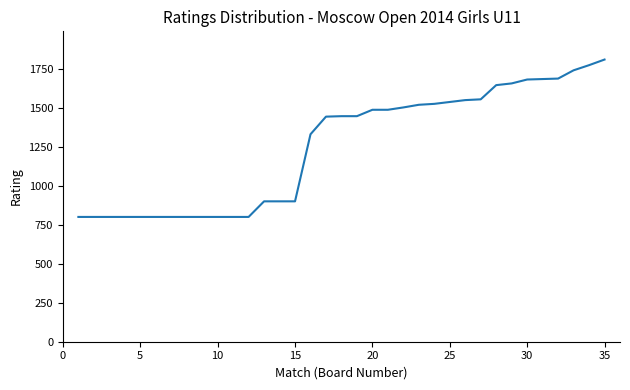

What is the difference between the maximum and minimum values?

1009